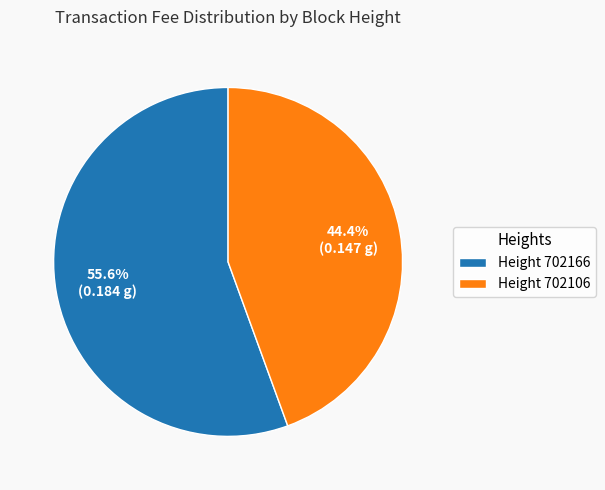

Which category has the smallest portion of the pie?

Height 702106